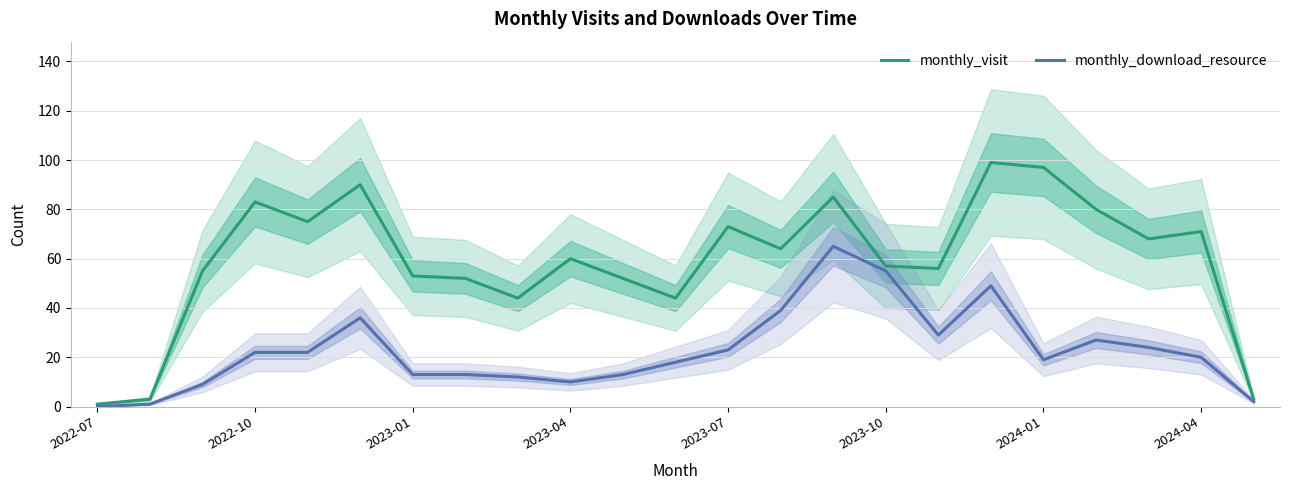

At which category does the chart reach its minimum across all series?

2022-07